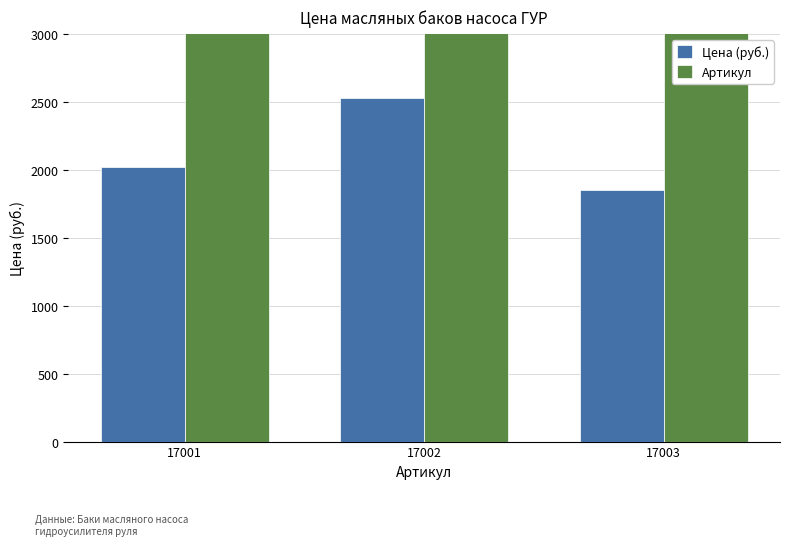

What is the average value of the Цена (руб.) series?

2137